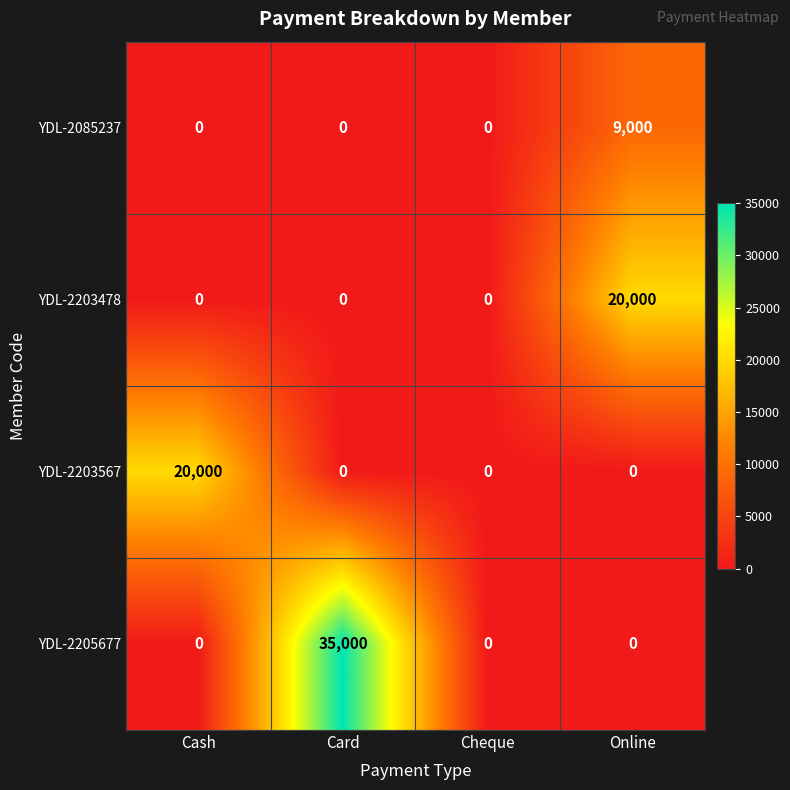

What is the sum of the YDL-2205677 values at Card and Cash?

35000